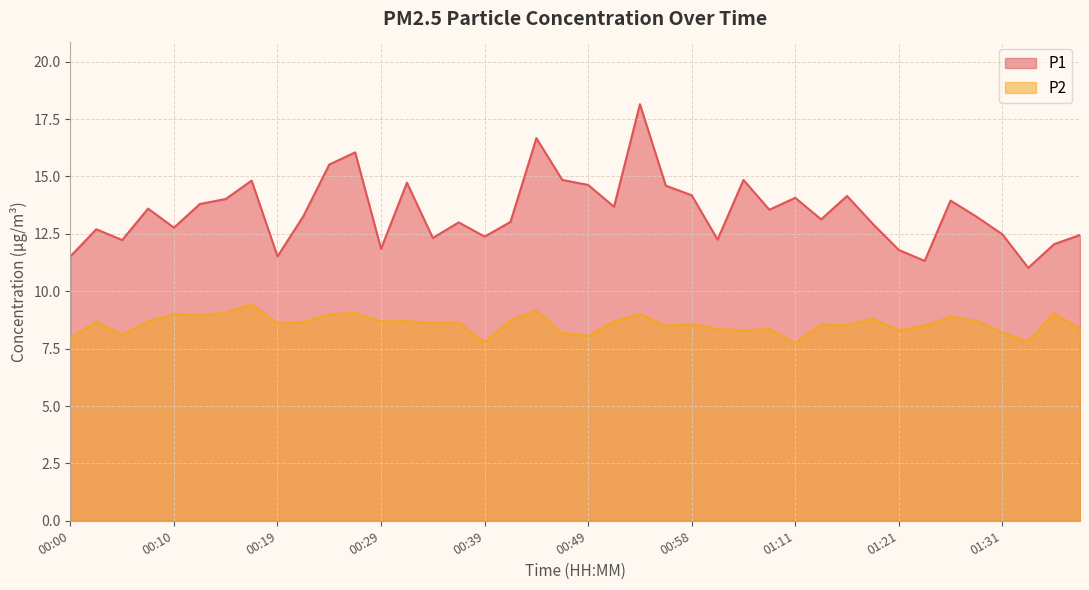

What is the label of the 5th point from the left?

00:10